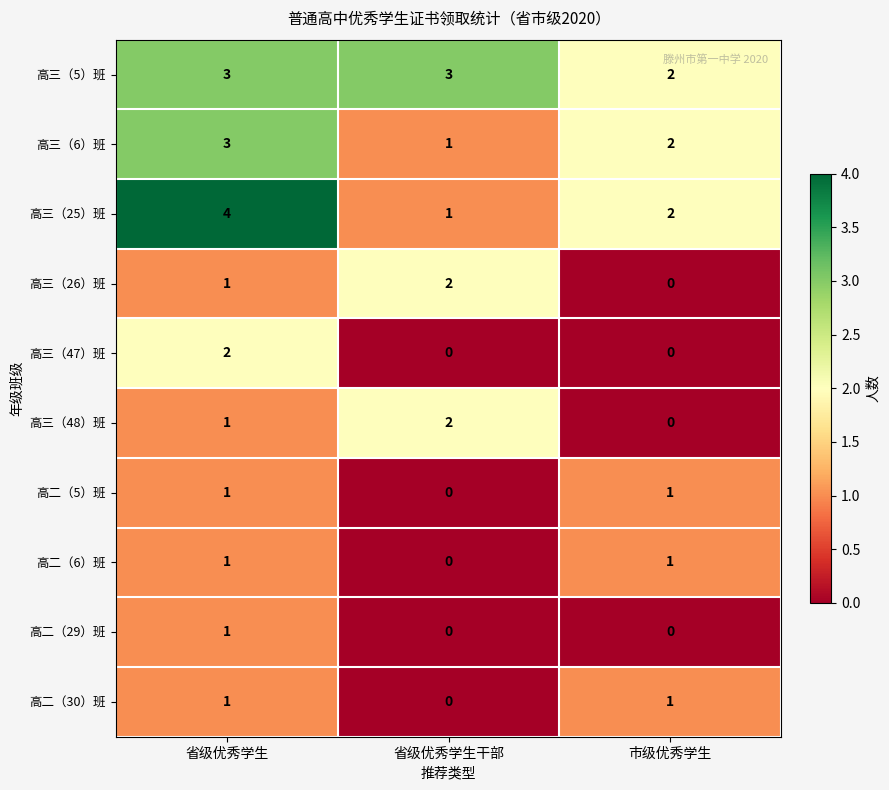

Reading left to right, transcribe all the data shown in this chart.

高三（5）班: 3	3	2
高三（6）班: 3	1	2
高三（25）班: 4	1	2
高三（26）班: 1	2	0
高三（47）班: 2	0	0
高三（48）班: 1	2	0
高二（5）班: 1	0	1
高二（6）班: 1	0	1
高二（29）班: 1	0	0
高二（30）班: 1	0	1